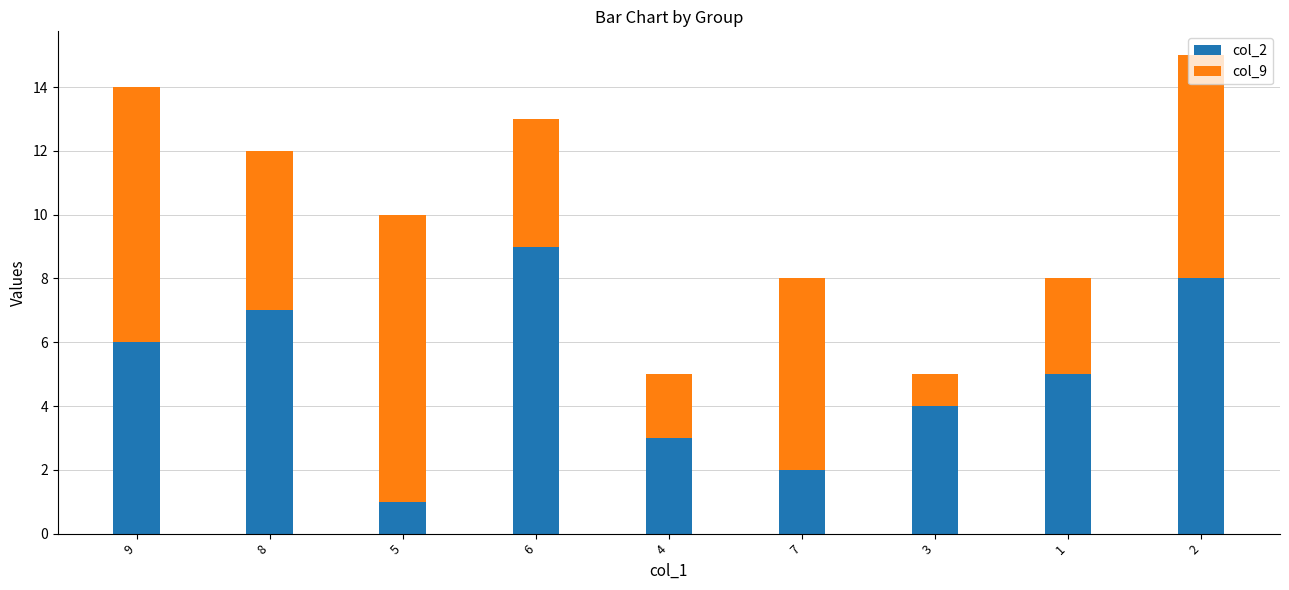

Is it true that col_2 equals 3 at 9?

False